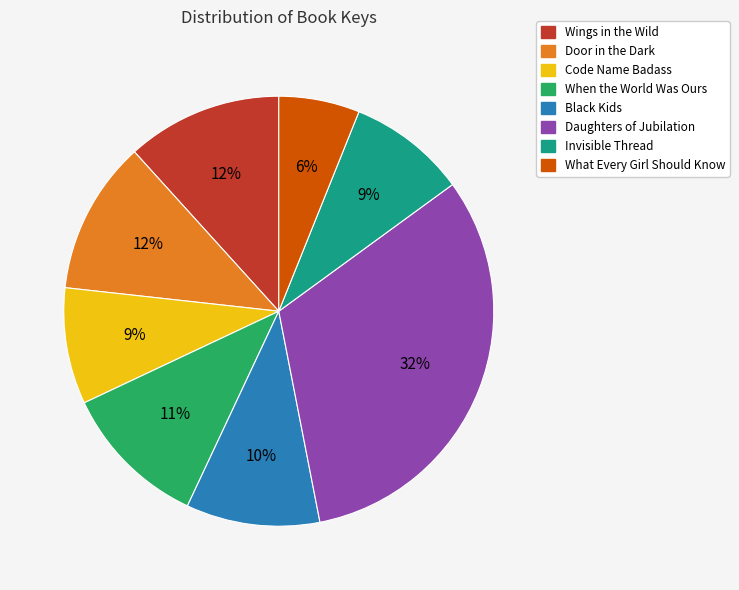

Which has a higher value, Code Name Badass or Door in the Dark?

Door in the Dark